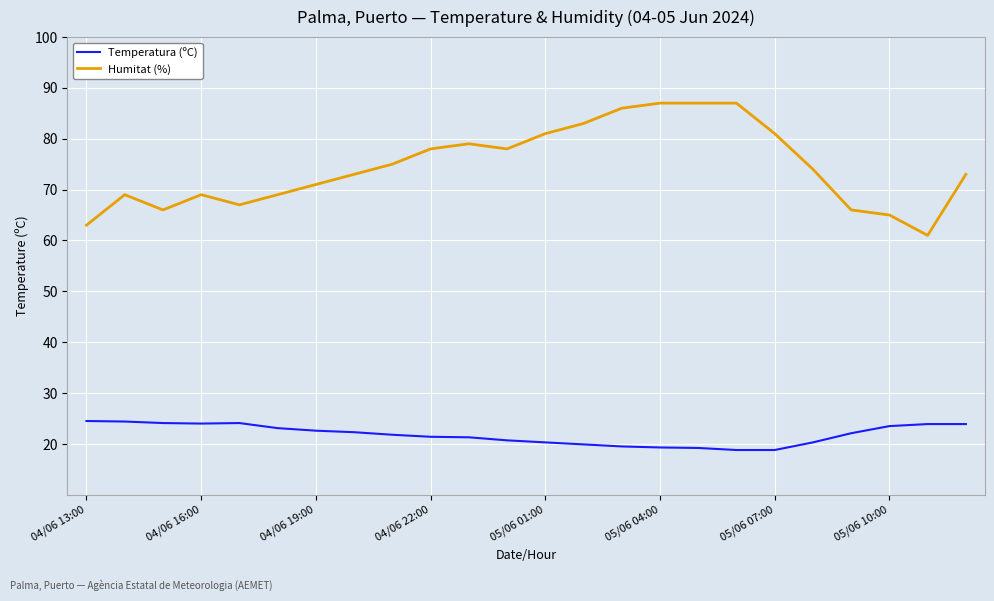

True or false: Humitat (%) and Temperatura (ºC) cross at least once.

False